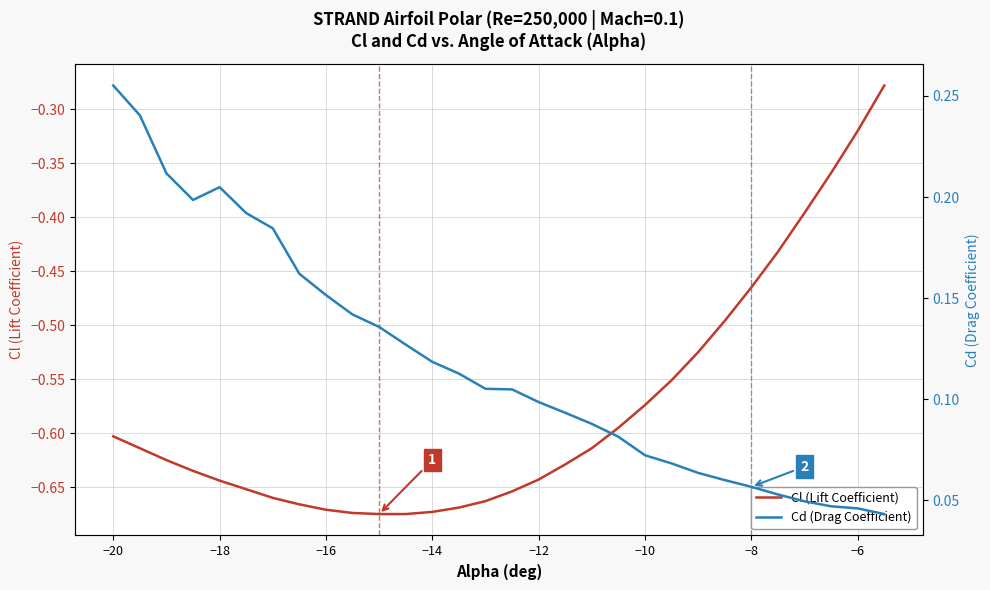

Is it true that Cl (Lift Coefficient) equals -1.0 at −10?

False